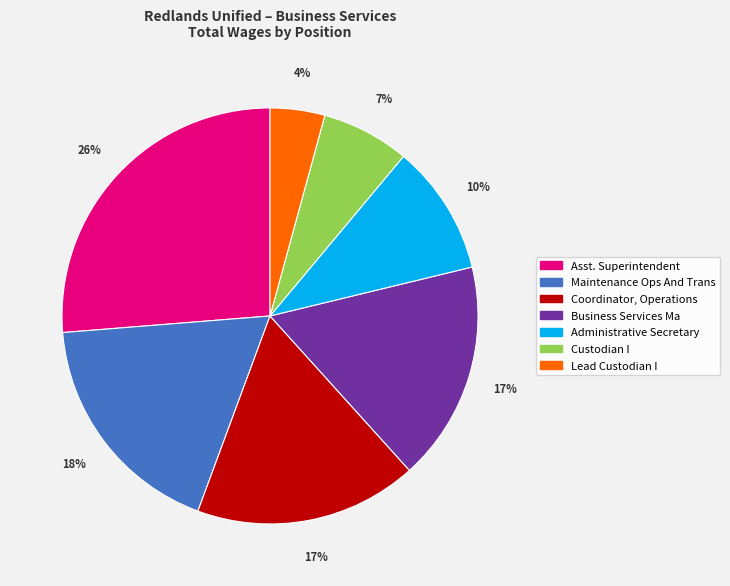

Count the number of slices in the pie.

7